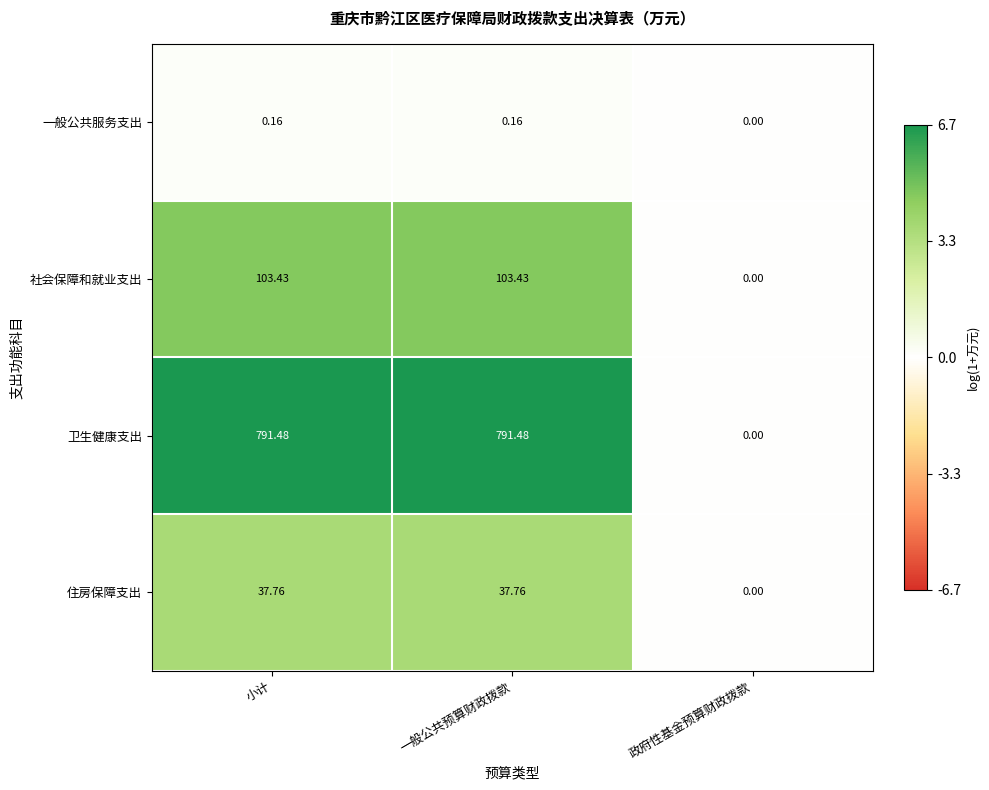

Where does the 卫生健康支出 series first go above 791?

小计